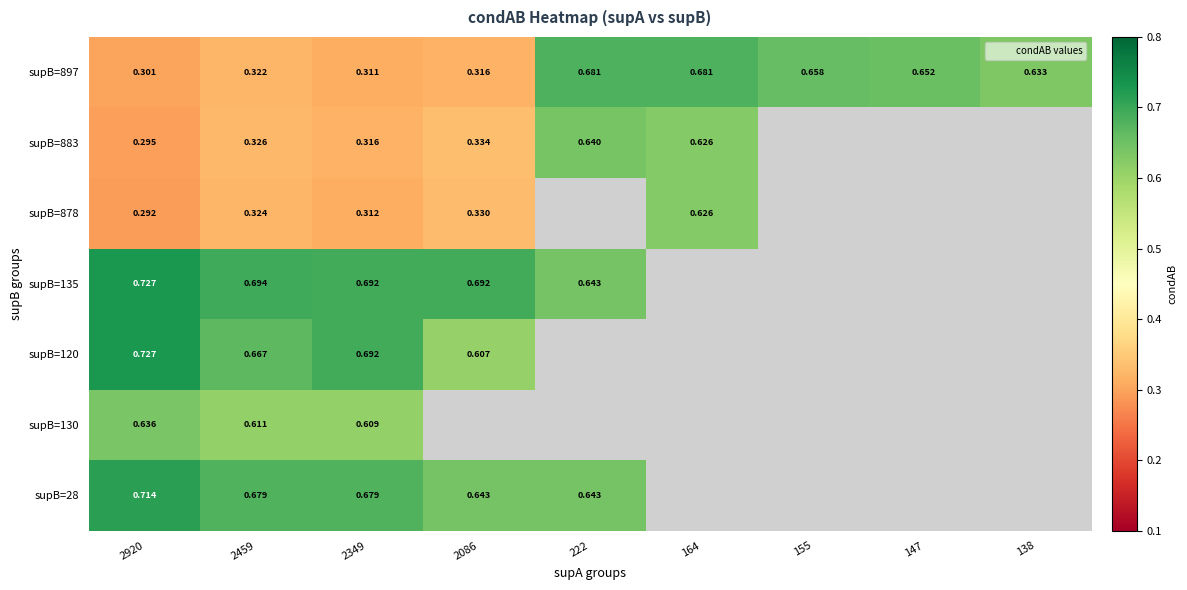

Is the value of supB=130 at 2349 greater than the value of supB=897 at 147?

No